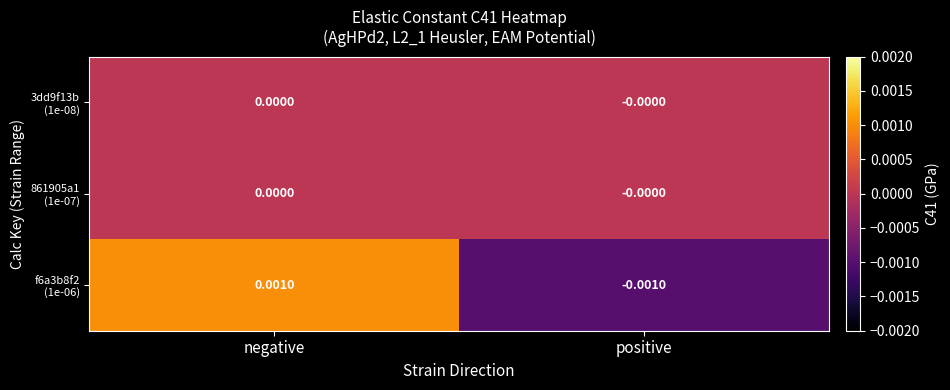

At which category is the sum across all series the highest?

negative